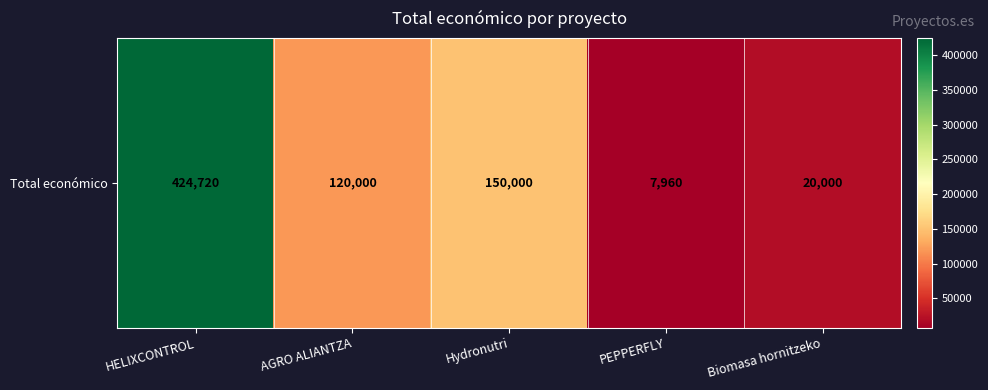

Count the number of values greater than 120000.

2